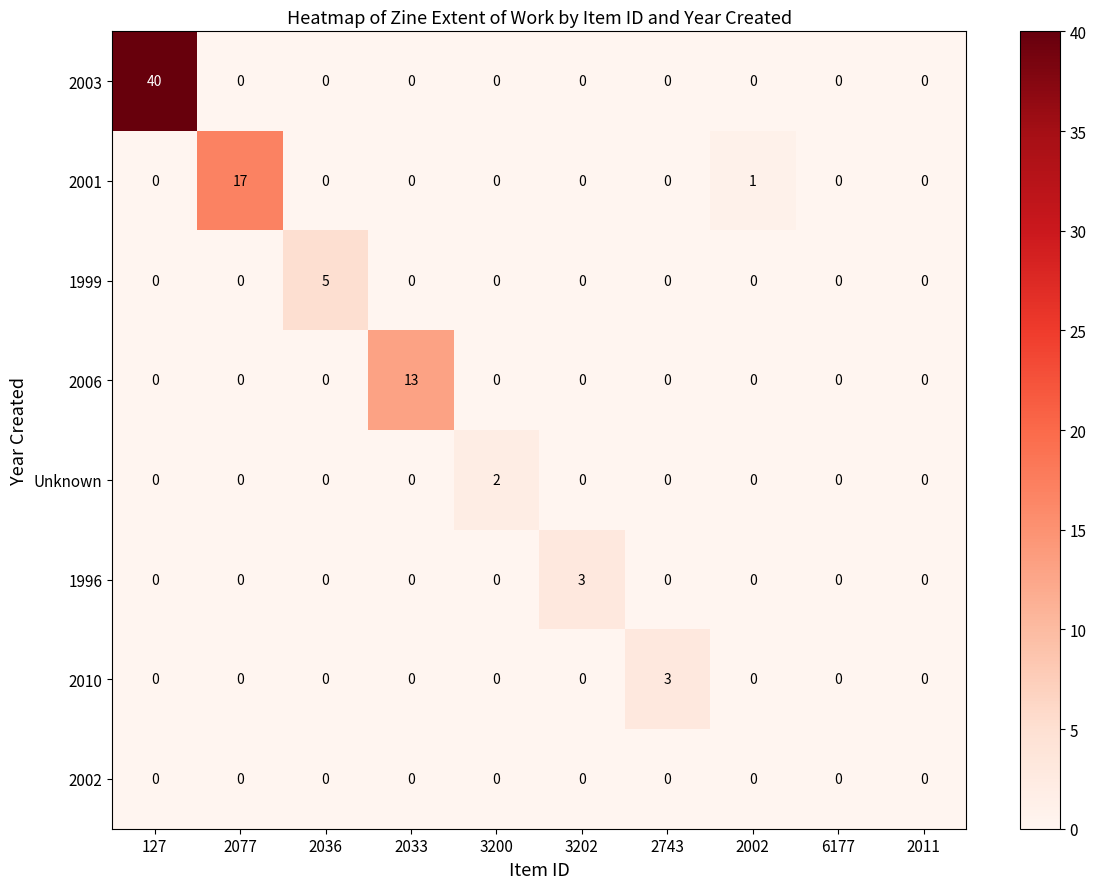

Between 127 and 2033, which series saw the biggest shift?

2003